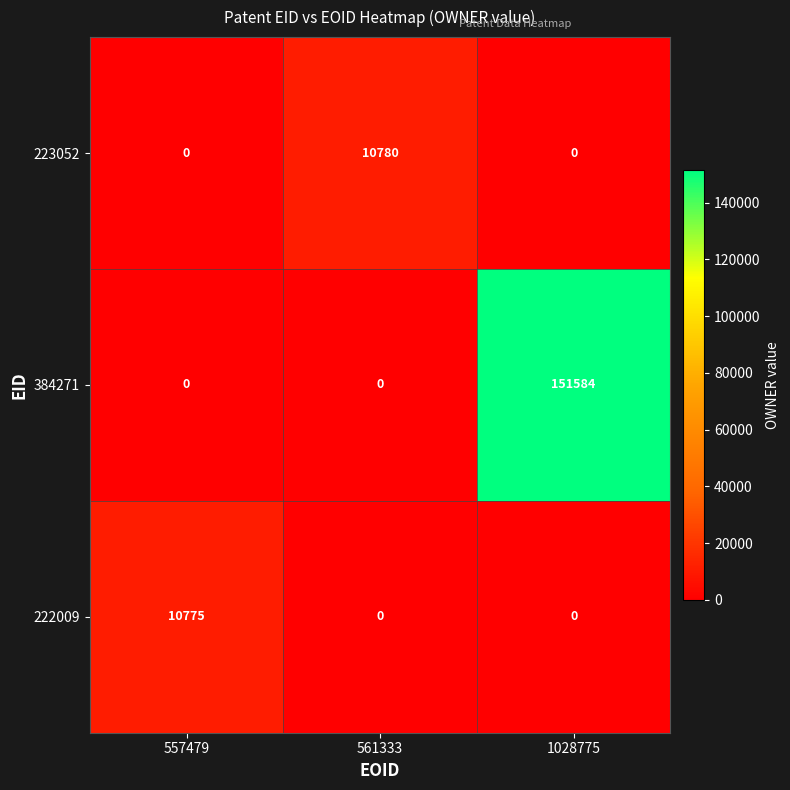

What is the sum of the 222009 values at 1028775 and 557479?

10775